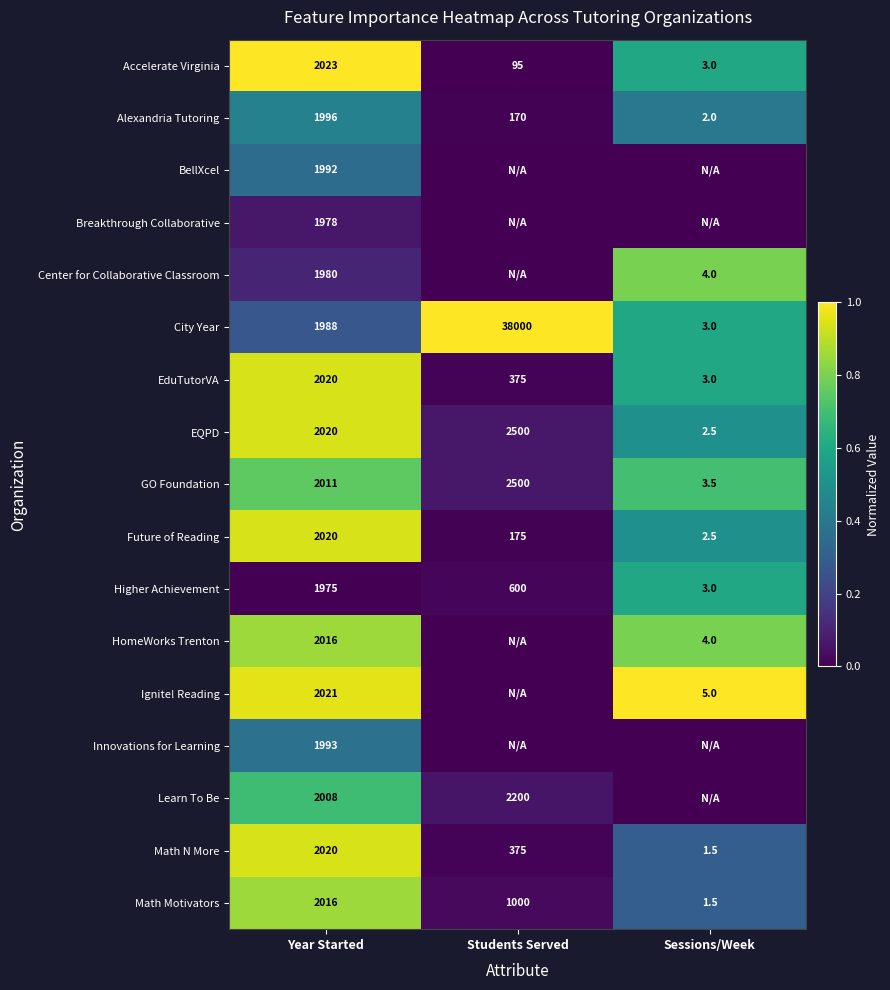

At which label does Alexandria Tutoring reach its peak?

Year Started